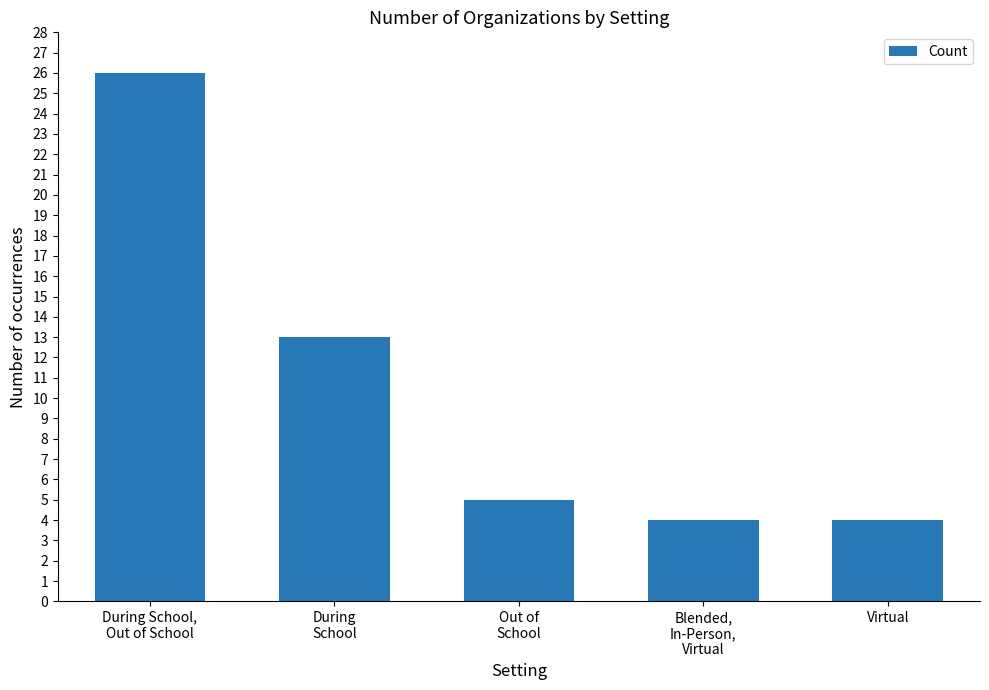

Read the value at Virtual, to the nearest 5.

5